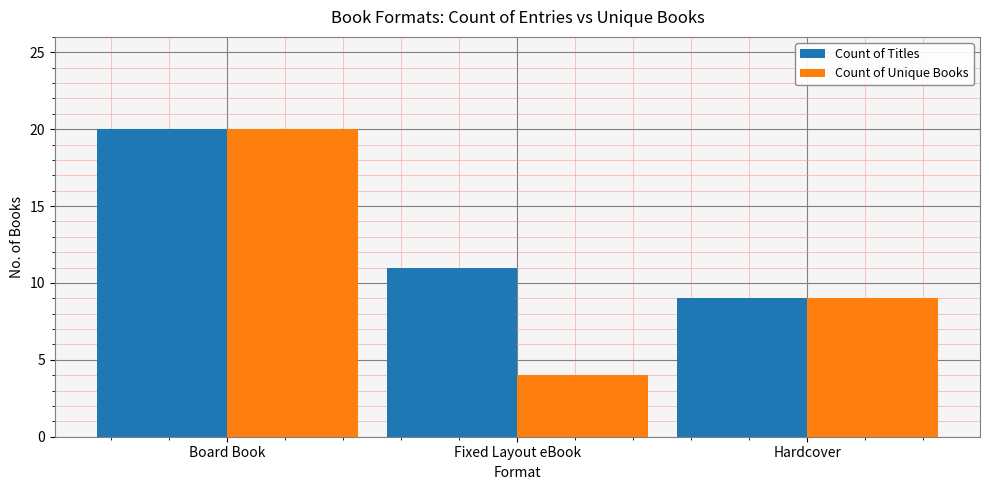

Read the Count of Titles value at Hardcover, to the nearest 5.

10